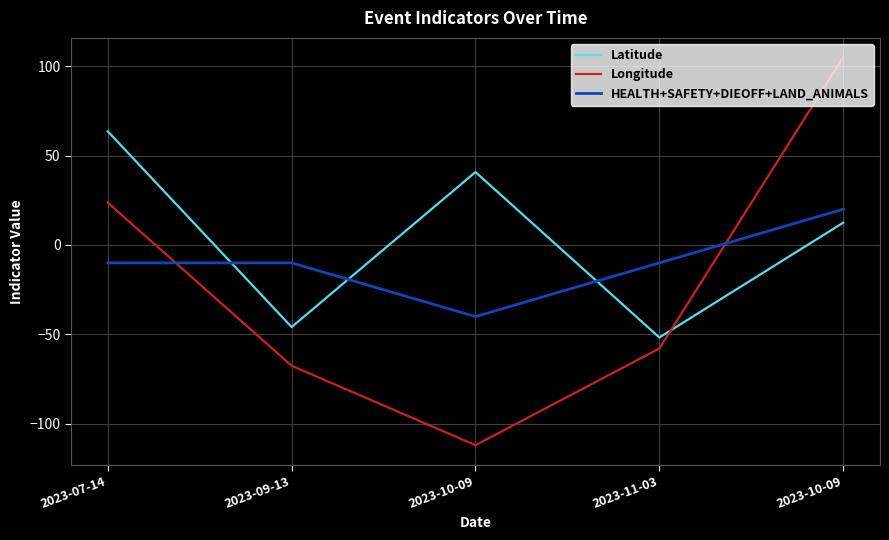

What are all the series names shown in the legend?

Latitude, Longitude, HEALTH+SAFETY+DIEOFF+LAND_ANIMALS